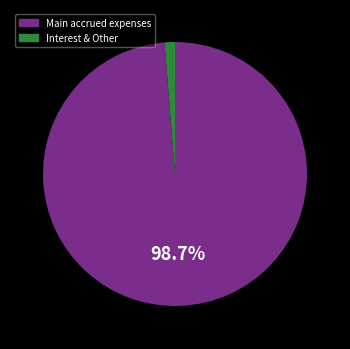

Is there a majority slice in this chart?

Yes